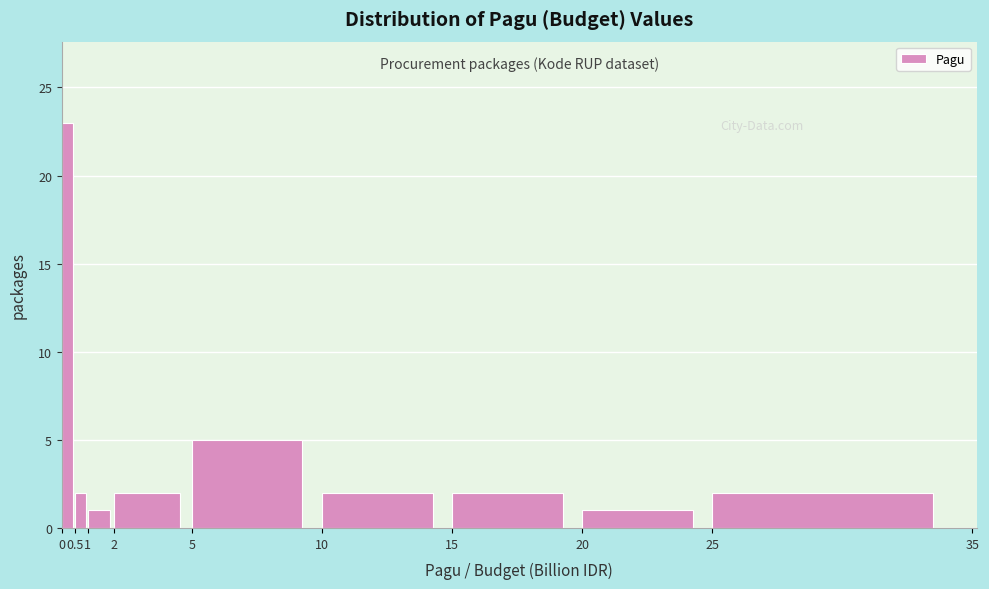

Reading left to right, list every bar in this chart as the range it spans on the x-axis followed by its height. The values are not printed on the chart, so give them approximately, as read against the axis.

0 to 0.5: 23
0.5 to 1: 2
1 to 2: 1
2 to 5: 2
5 to 10: 5
10 to 15: 2
15 to 20: 2
20 to 25: 1
25 to 35: 2